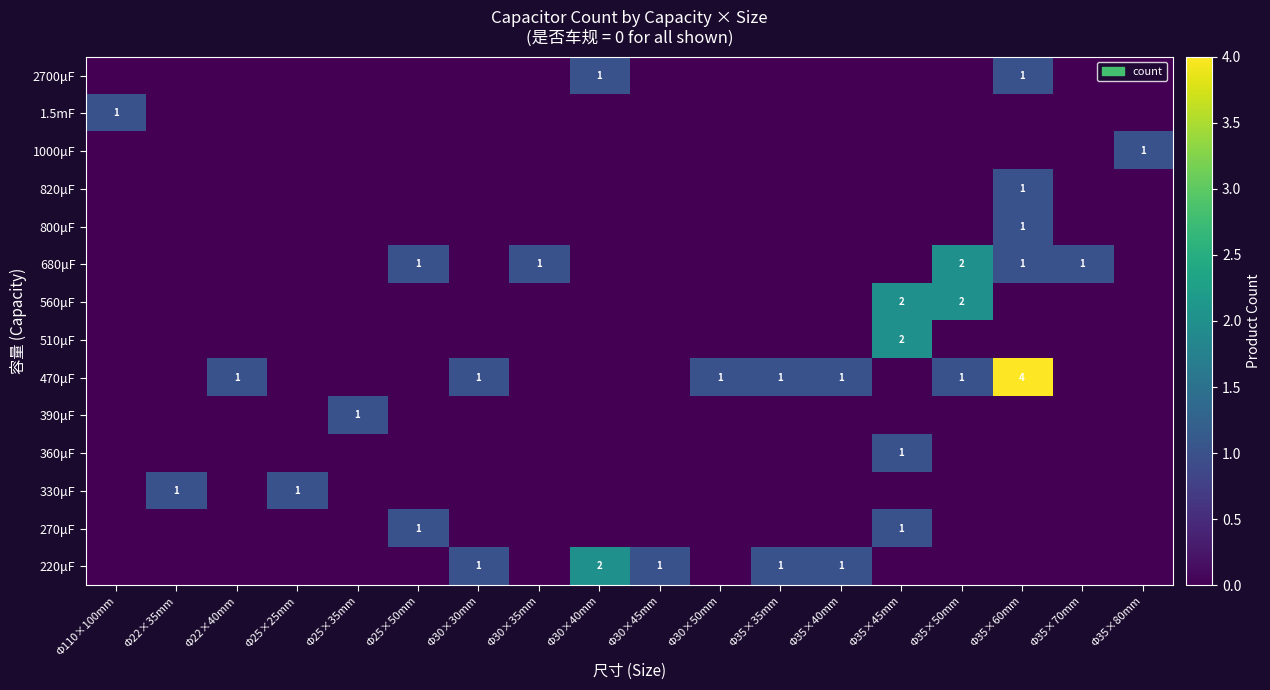

Which has a higher value, Φ25×50mm or Φ35×80mm?

Φ25×50mm